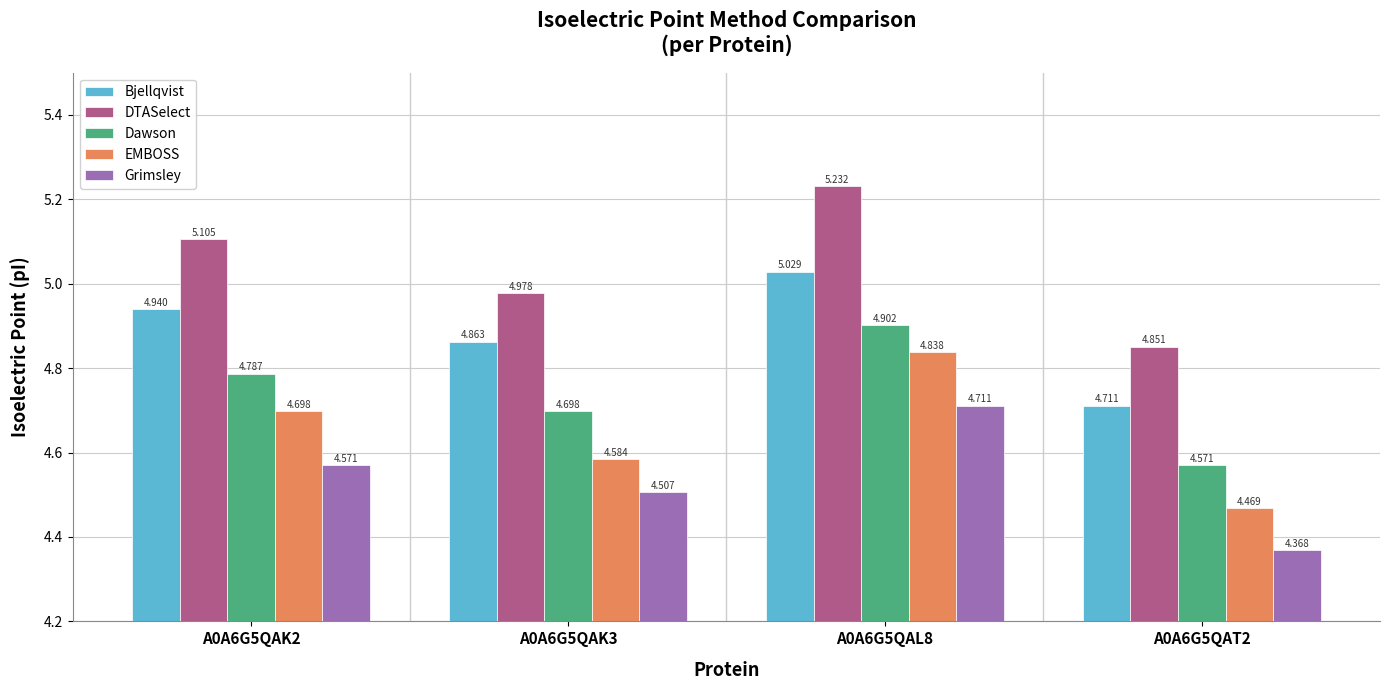

Rank the categories by Bjellqvist value from highest to lowest.

A0A6G5QAL8, A0A6G5QAK2, A0A6G5QAK3, A0A6G5QAT2